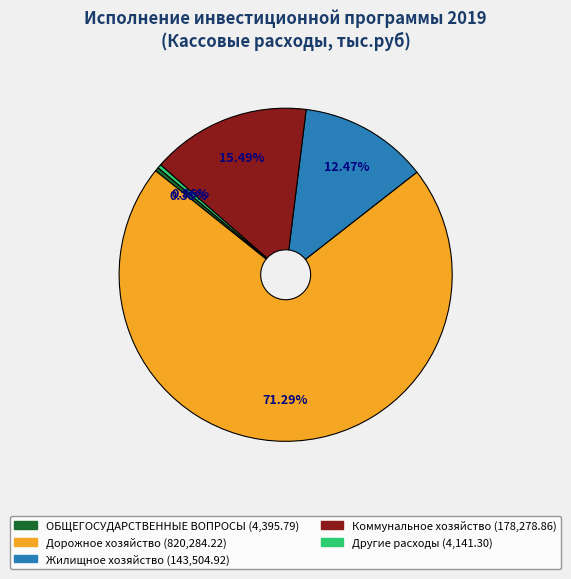

To the nearest percent, what is the difference between the largest and smallest slice percentages?

71%